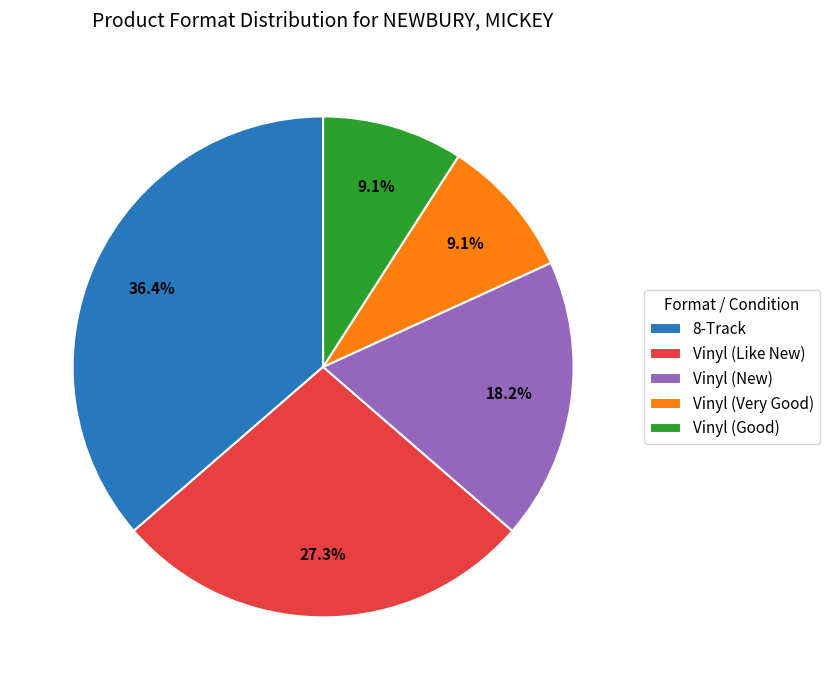

What is the largest slice in the pie chart?

8-Track